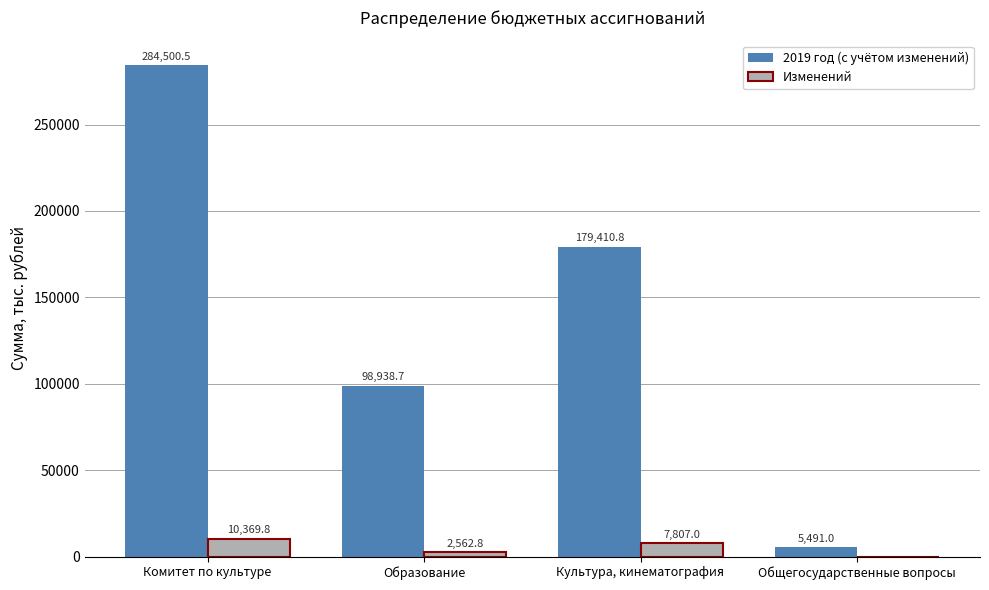

Is it true that 2019 год (с учётом изменений) equals 98938.7 at Образование?

True